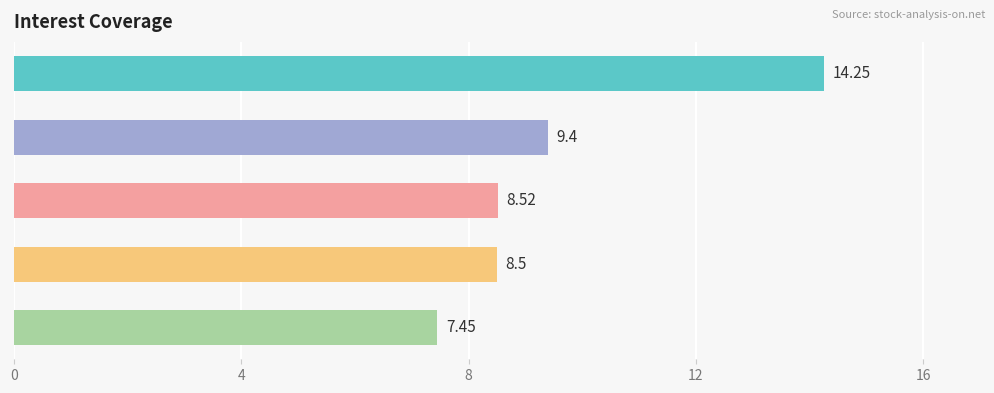

Rank the categories by value from lowest to highest.

2018-12-31, 2019-12-31, 2020-12-31, 2021-12-31, 2022-12-31